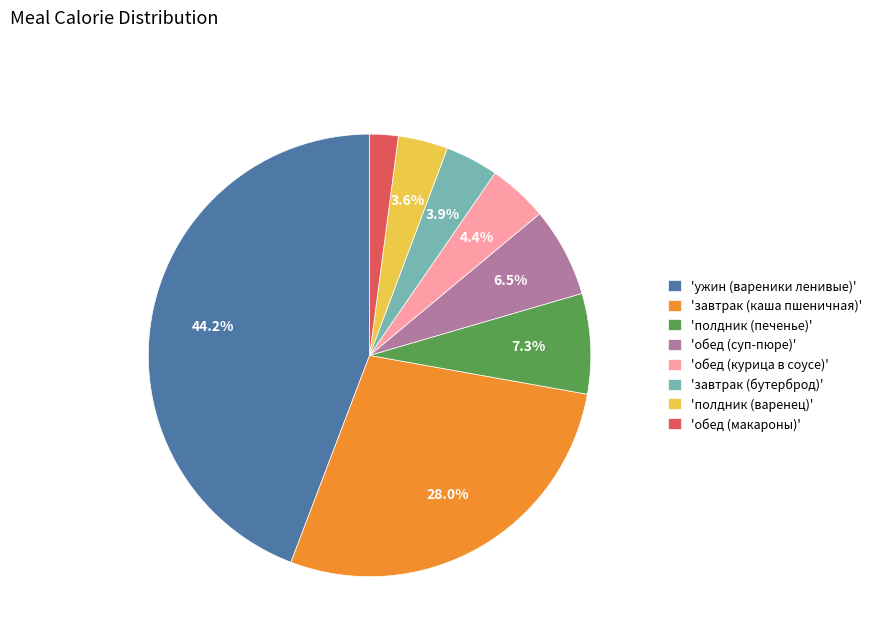

Which has a higher value, 'полдник (печенье)' or 'обед (курица в соусе)'?

'полдник (печенье)'